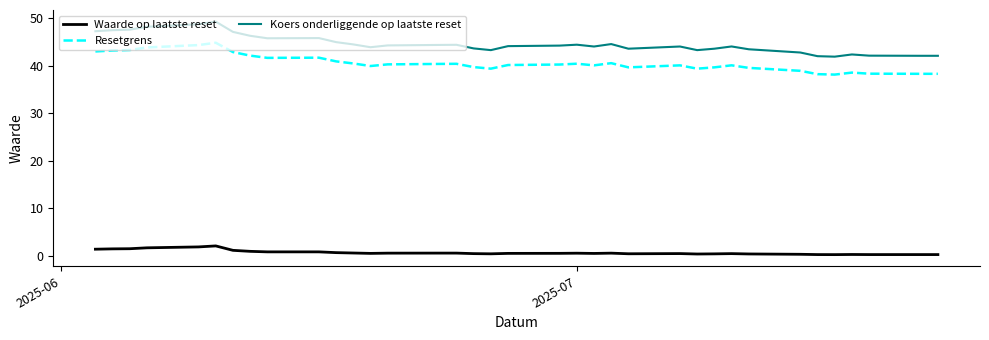

Which series has the largest range (max minus min)?

Koers onderliggende op laatste reset